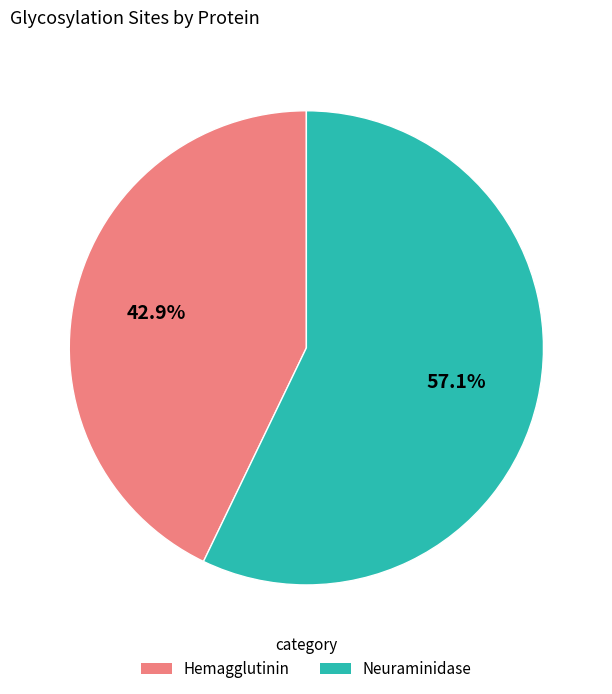

Count the number of slices in the pie.

2